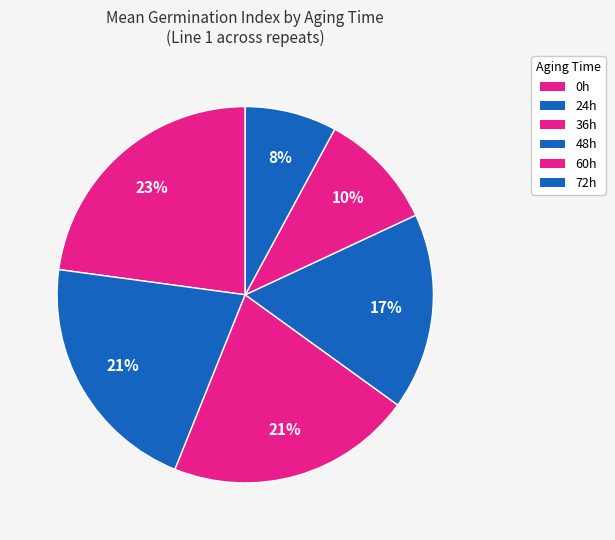

To the nearest percent, what portion does 60h represent?

10%